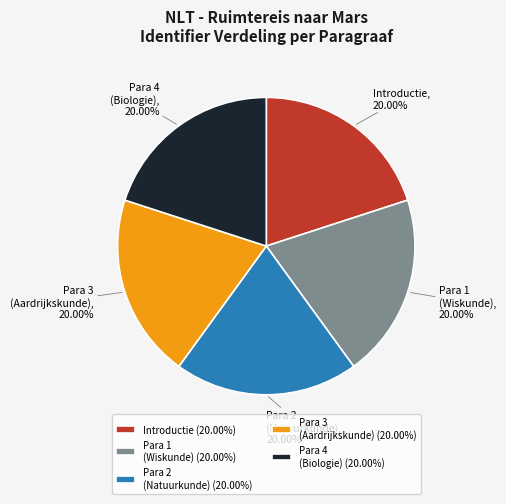

What is the ratio of the value at Para 3 (Aardrijkskunde) to the value at Introductie?

1.0